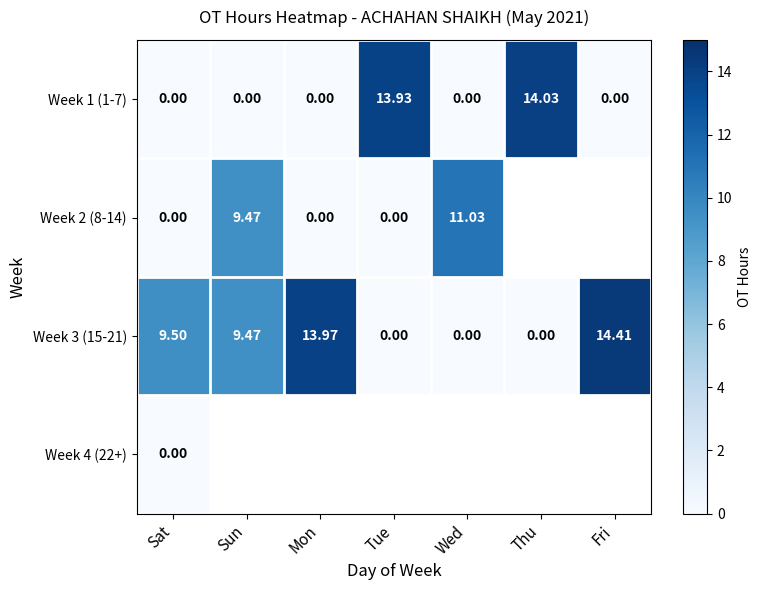

How many distinct data groups are displayed?

4